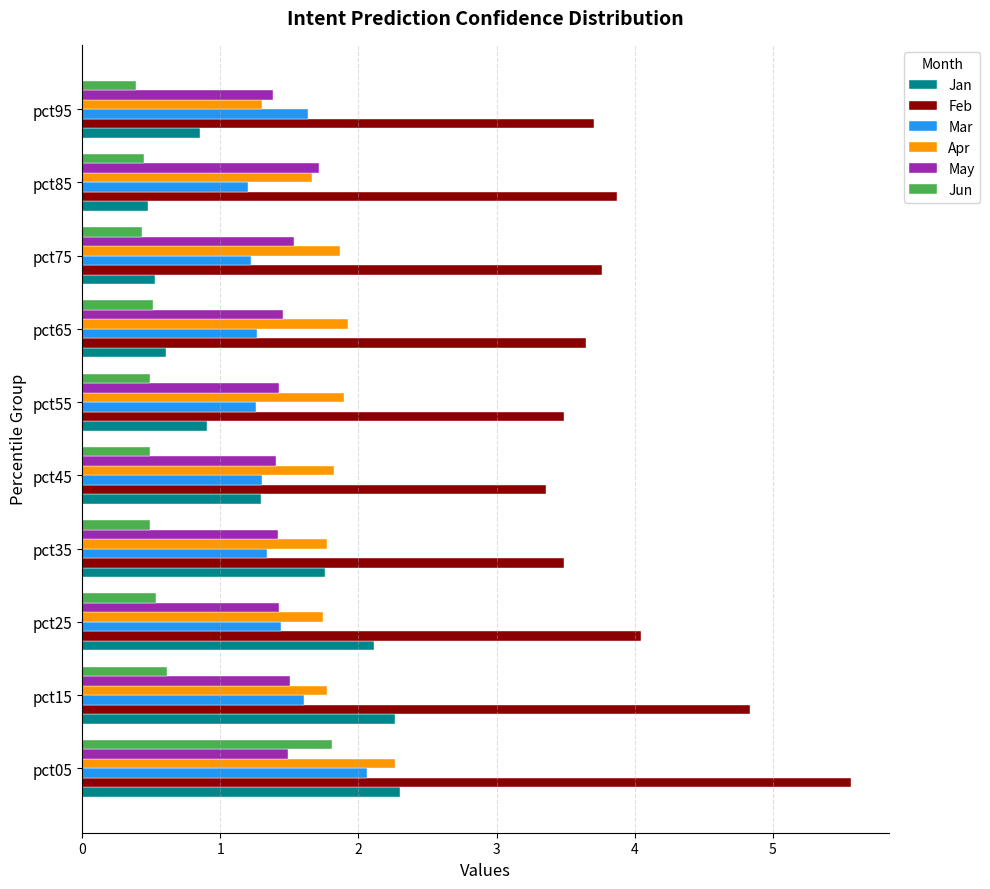

What is the total value across all series at pct15?

12.6